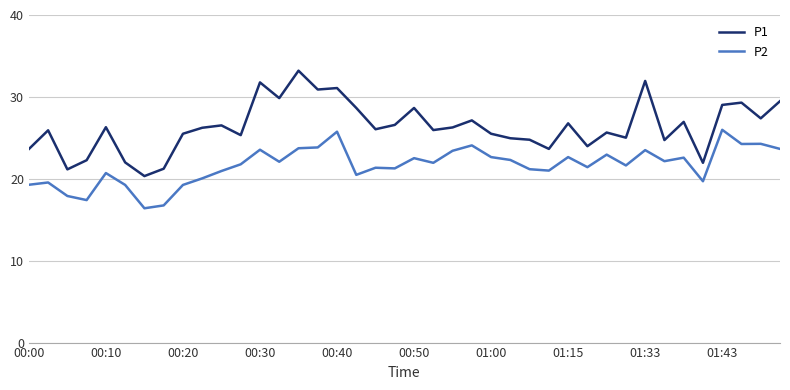

True or false: P2 and P1 cross at least once.

False